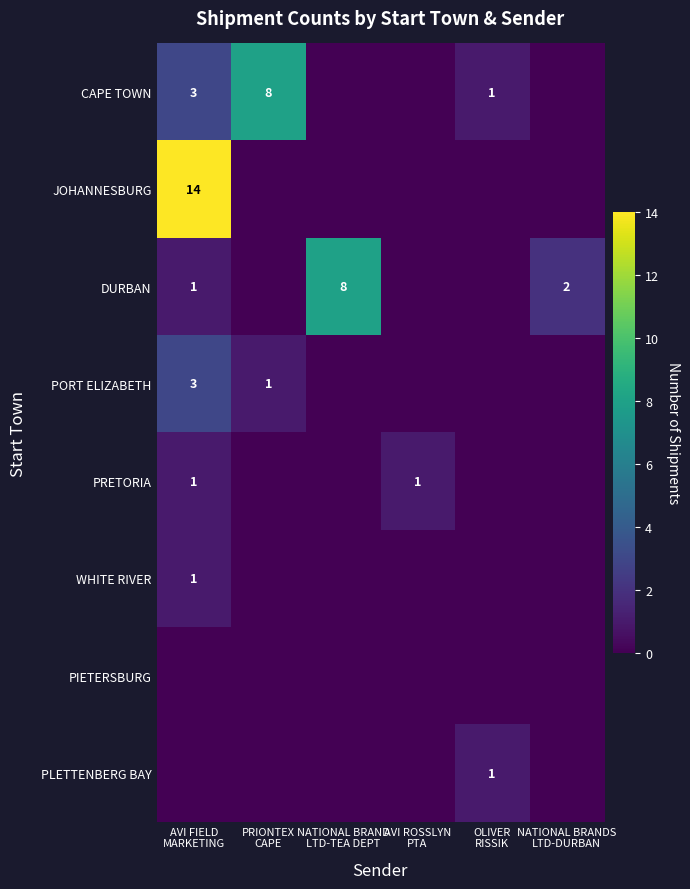

What is the average value of the JOHANNESBURG series?

2